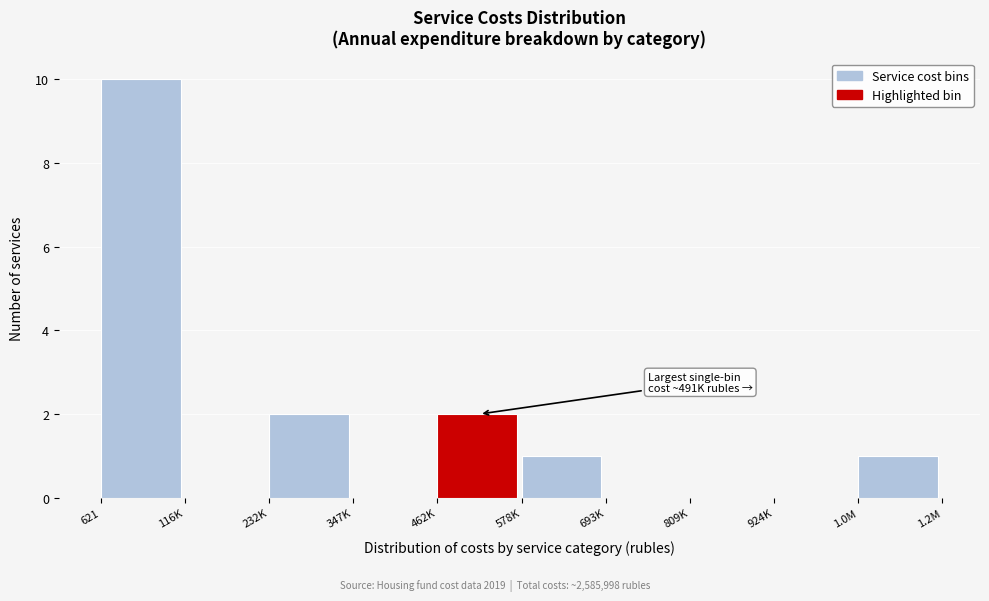

Reading left to right, extract all data points from this chart.

621=10	116K=0	232K=2	347K=0	462K=2	578K=1	693K=0	809K=0	924K=0	1.0M=1